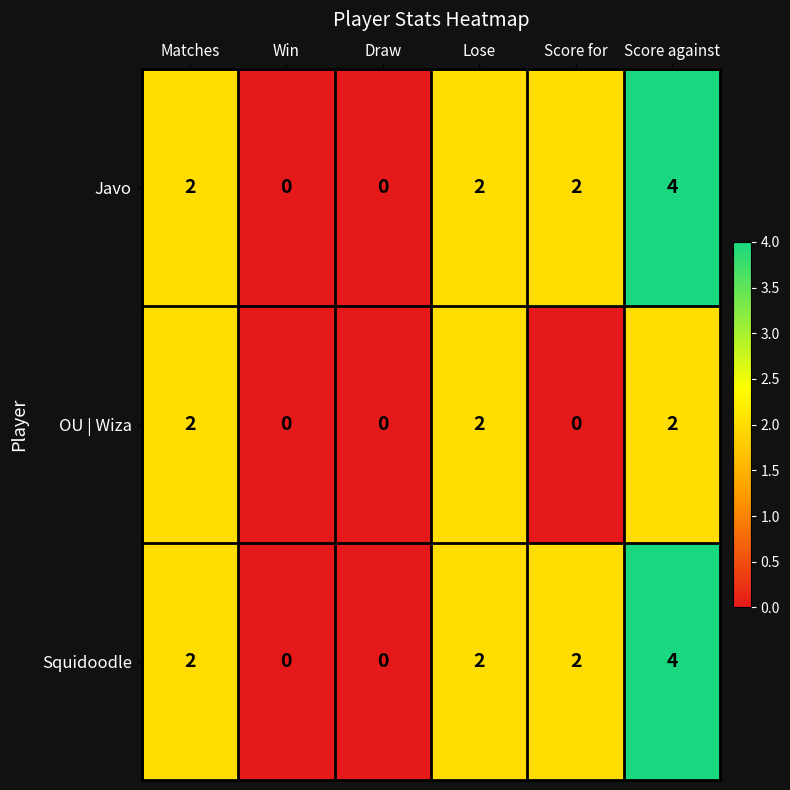

The Squidoodle series shows 1 at Score for. True or false?

False